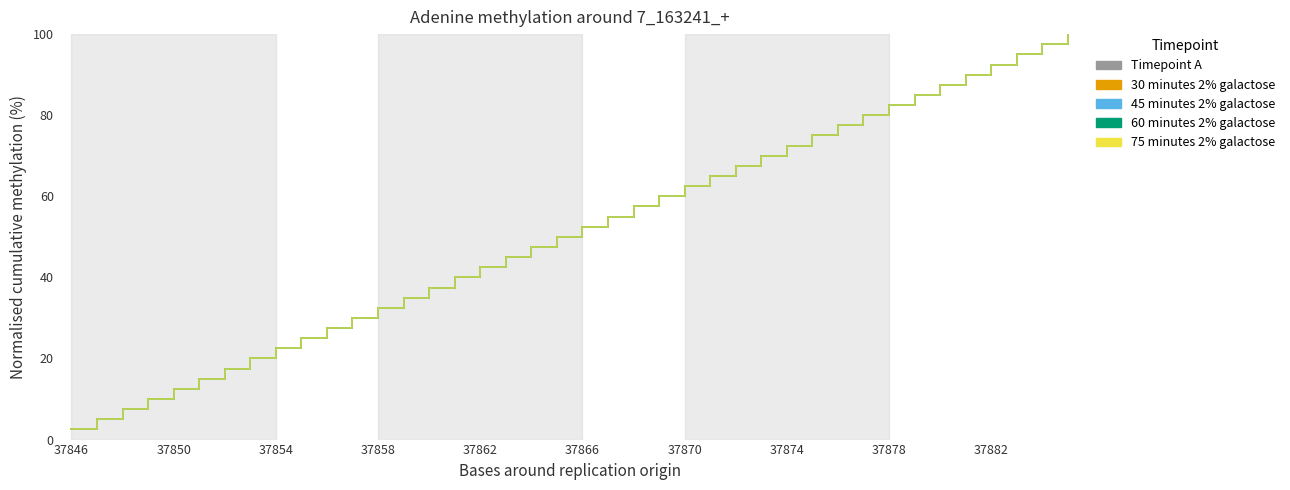

Is this an area chart (filled region under the line)?

No